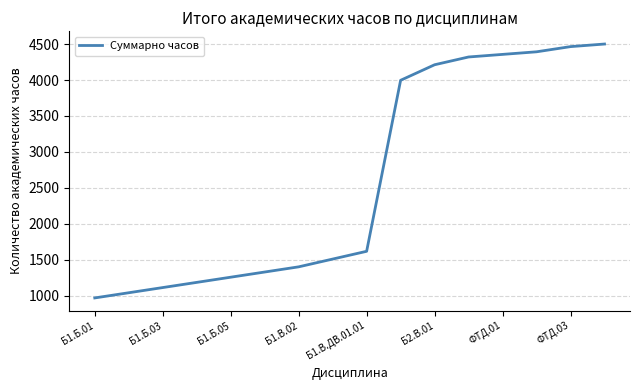

What is the difference between the maximum and minimum values?

3528